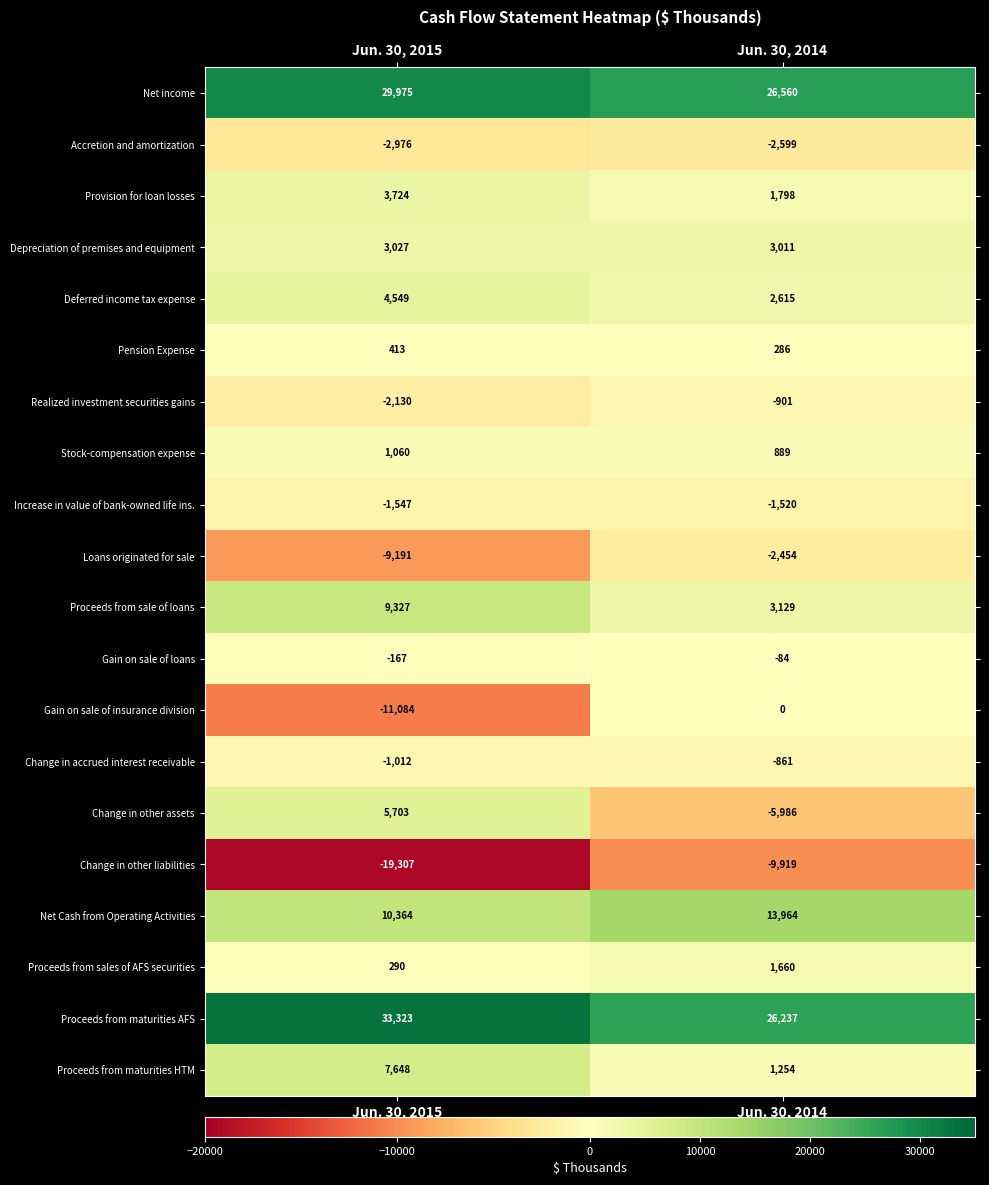

Count the number of categories in the chart.

2